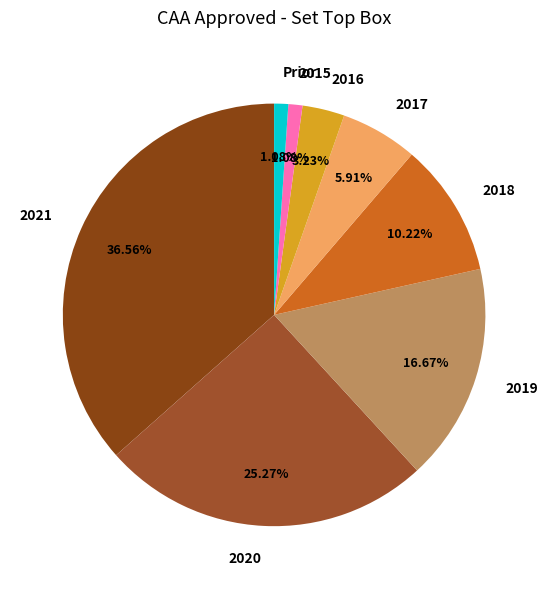

To the nearest percent, what is the average slice percentage?

12%